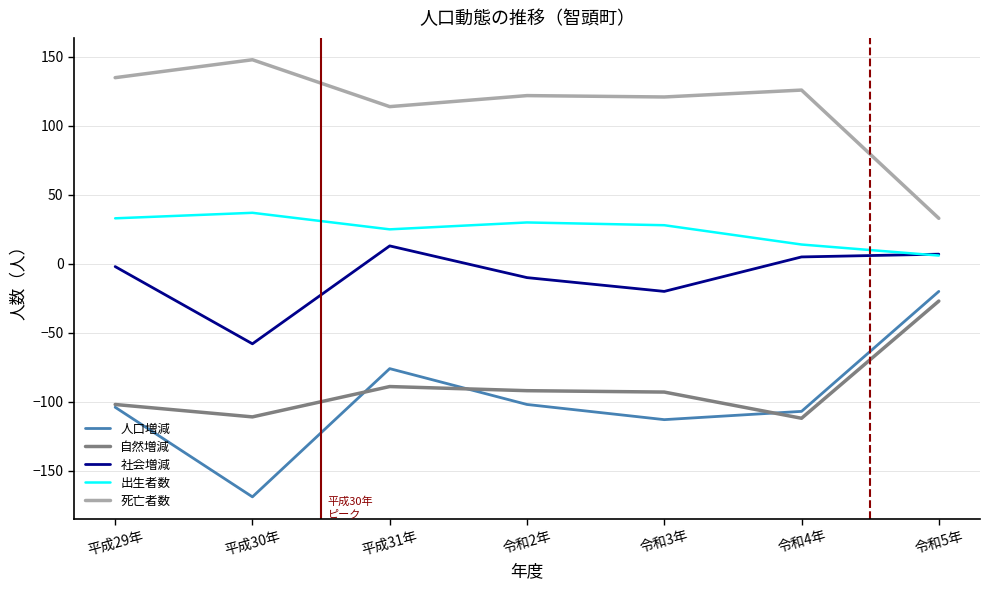

Where is the first local minimum for 自然増減?

平成30年